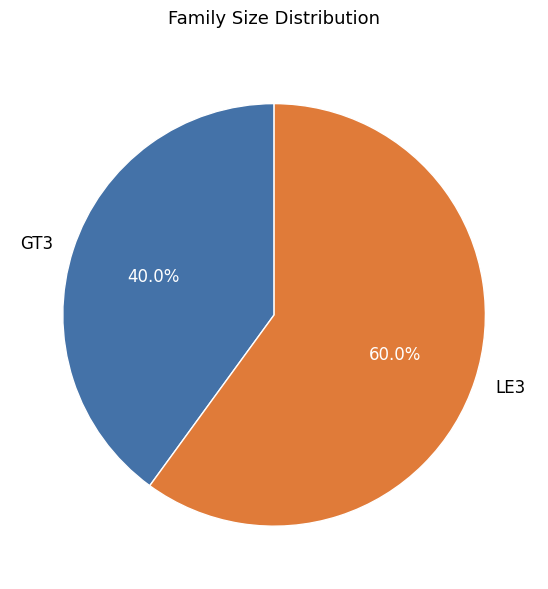

Rank the categories by value from lowest to highest.

GT3, LE3